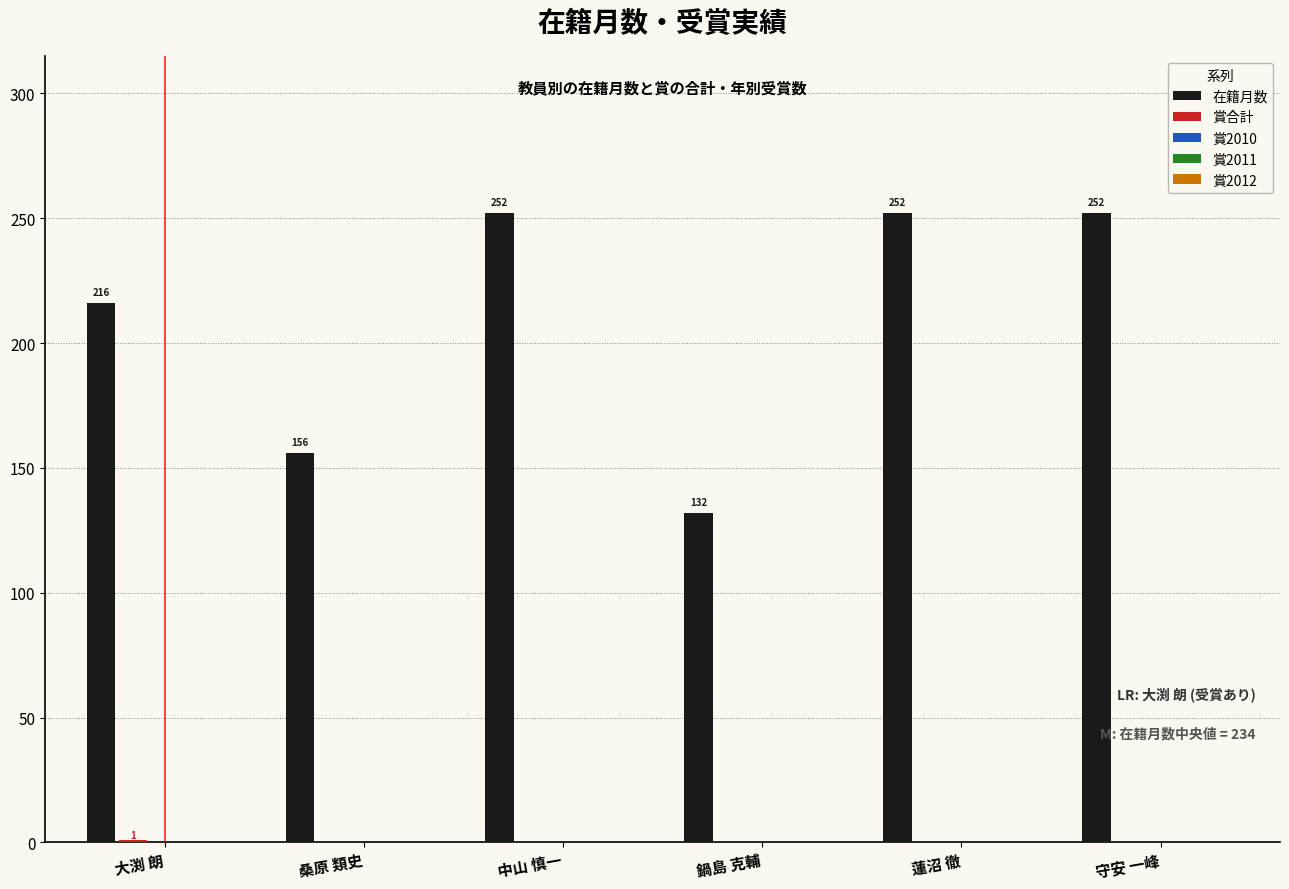

True or false: 在籍月数 has a value of 212 at 桑原 類史.

False